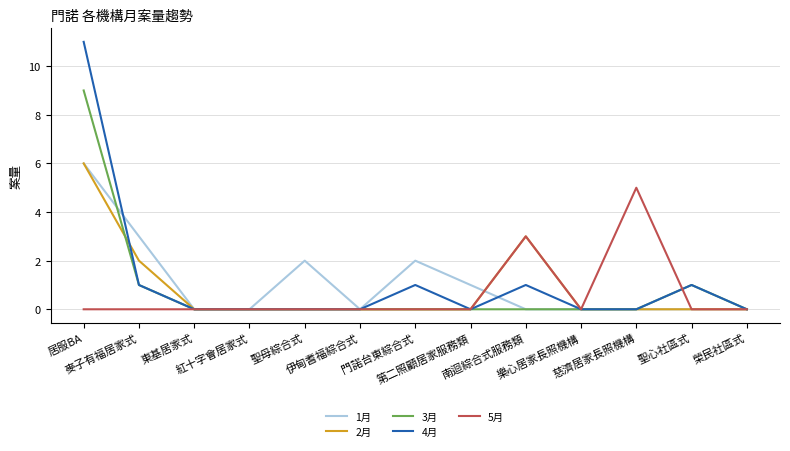

Which series has the largest range (max minus min)?

4月